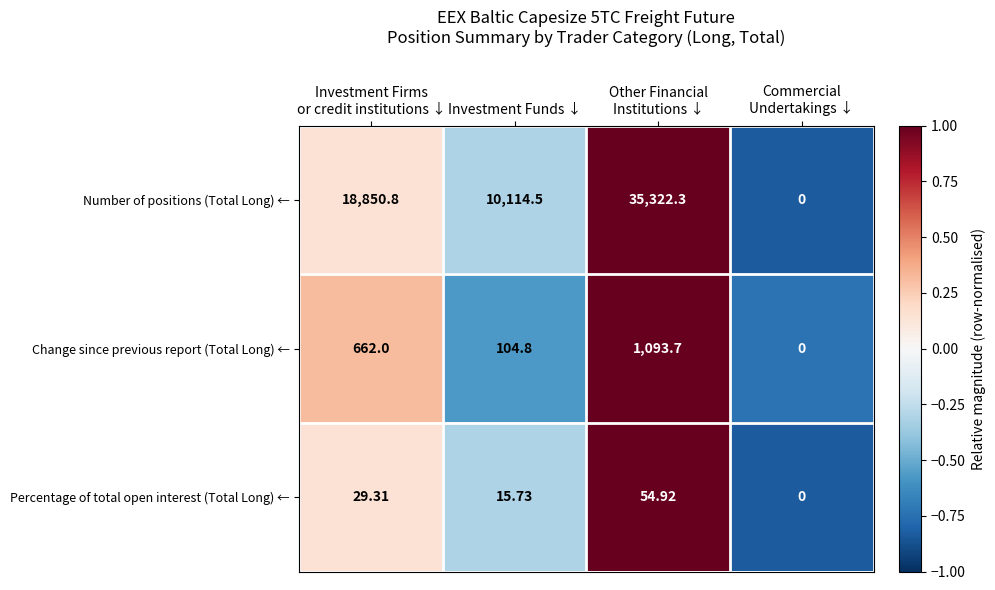

List the series in order of their peak value, highest first.

Number of positions (Total Long) ←, Change since previous report (Total Long) ←, Percentage of total open interest (Total Long) ←